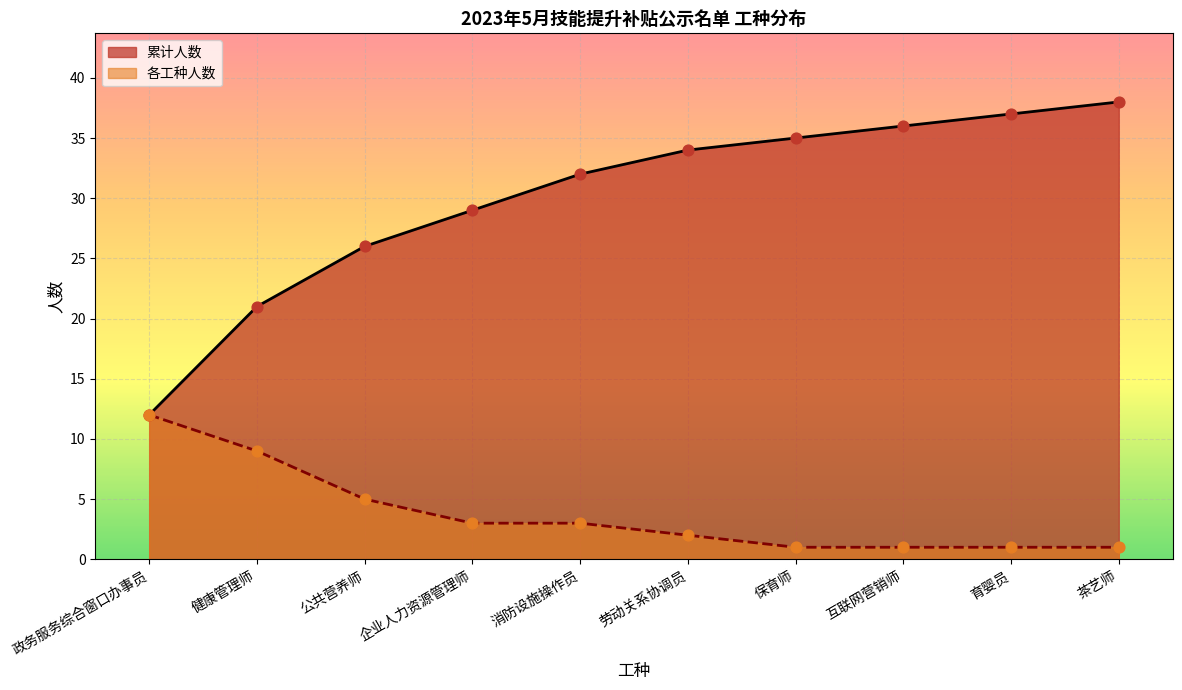

What are all the series names shown in the legend?

累计人数, 各工种人数